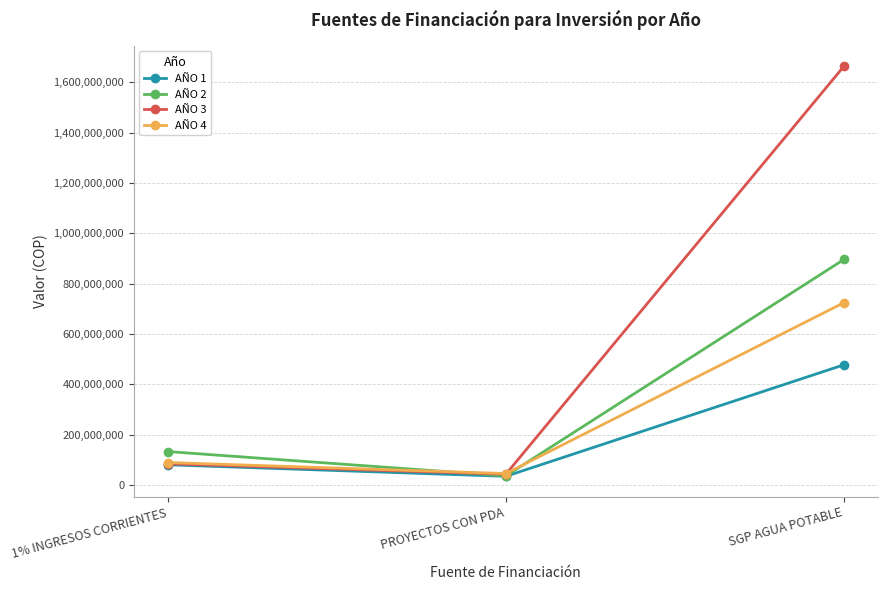

Reading left to right, transcribe all the data shown in this chart.

AÑO 1: 81047811	35309040	478184949
AÑO 2: 133575000	36929040	896551737
AÑO 3: 85000000	43635341	1664136134
AÑO 4: 90100000	46253461	725106821